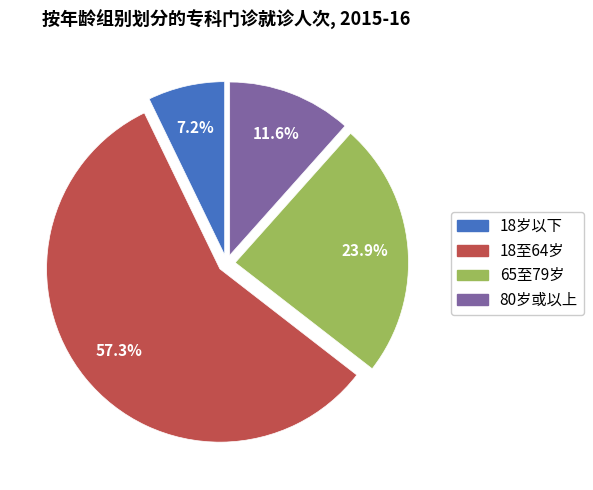

Count the number of slices in the pie.

4